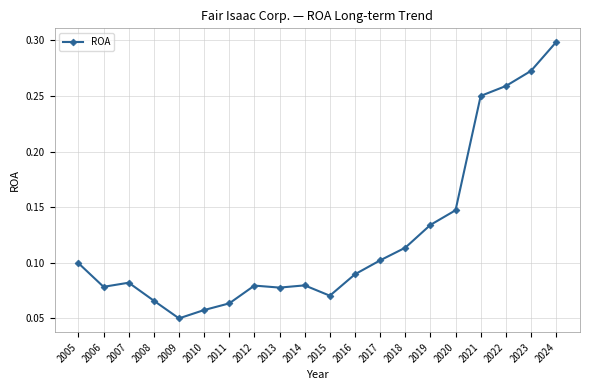

How many values are between 0 and 1?

20